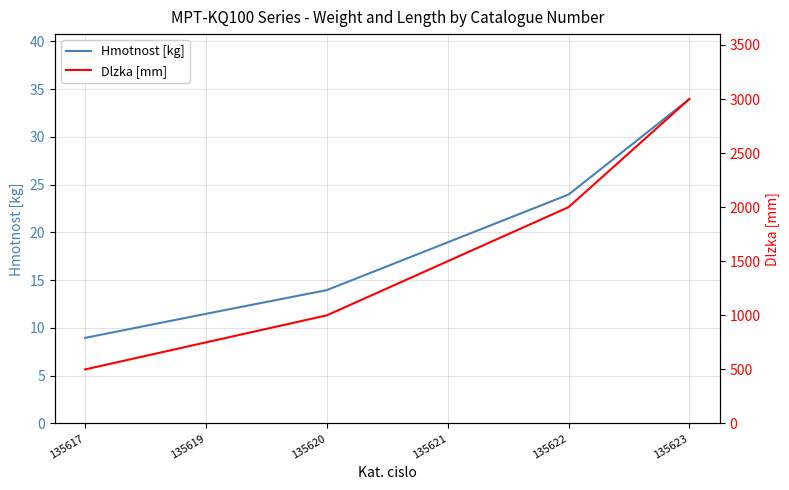

The Dlzka [mm] series shows 3003.7 at 135622. True or false?

False